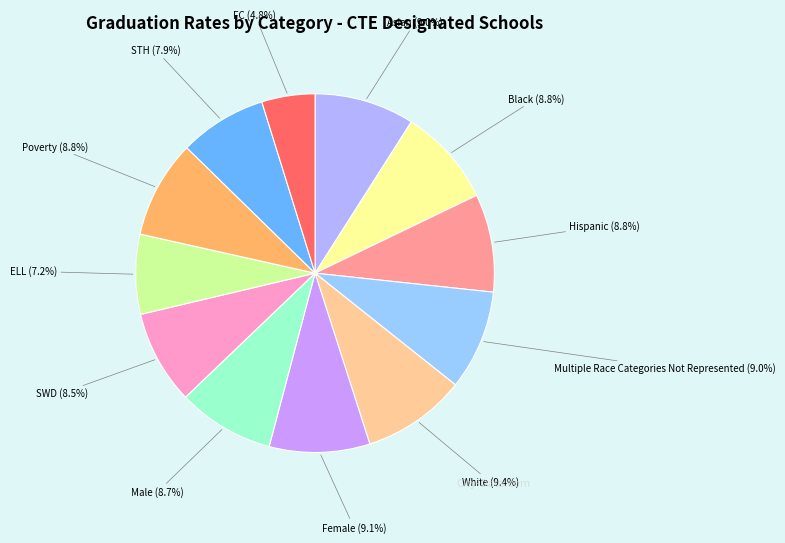

Does Hispanic represent more than half of the total?

No